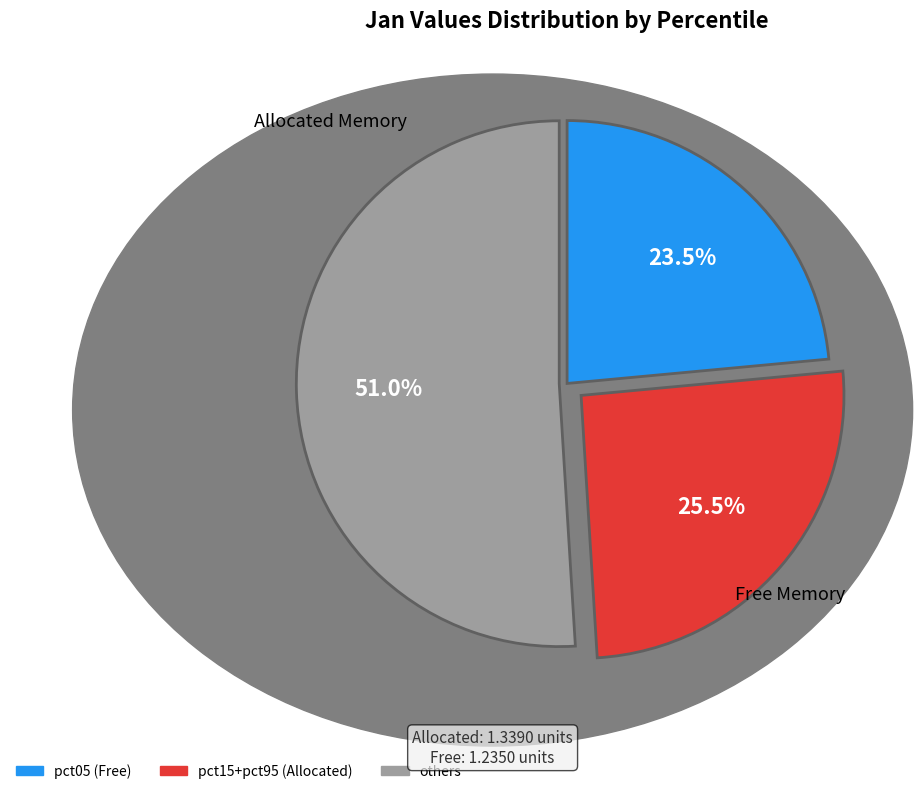

Does any single category account for the majority?

Yes